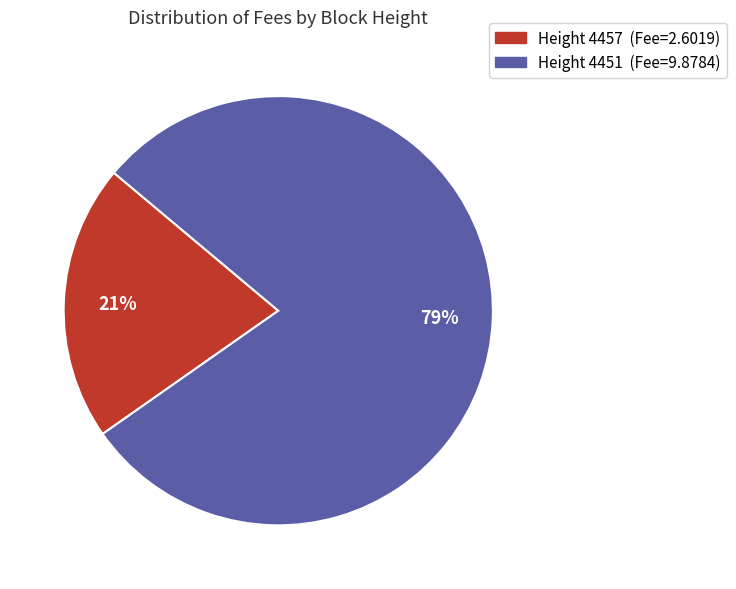

Is there a majority slice in this chart?

Yes